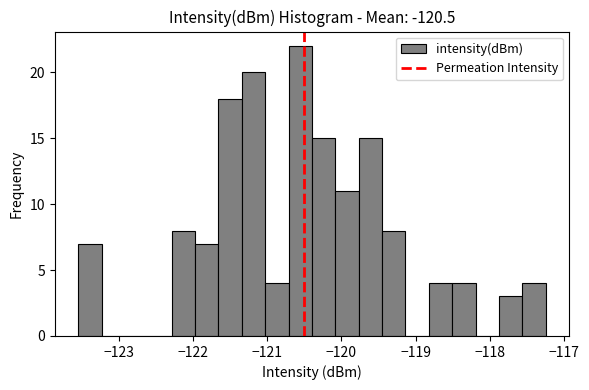

Read against the x-axis, roughly where is the centre of the tallest bar?

-120.6